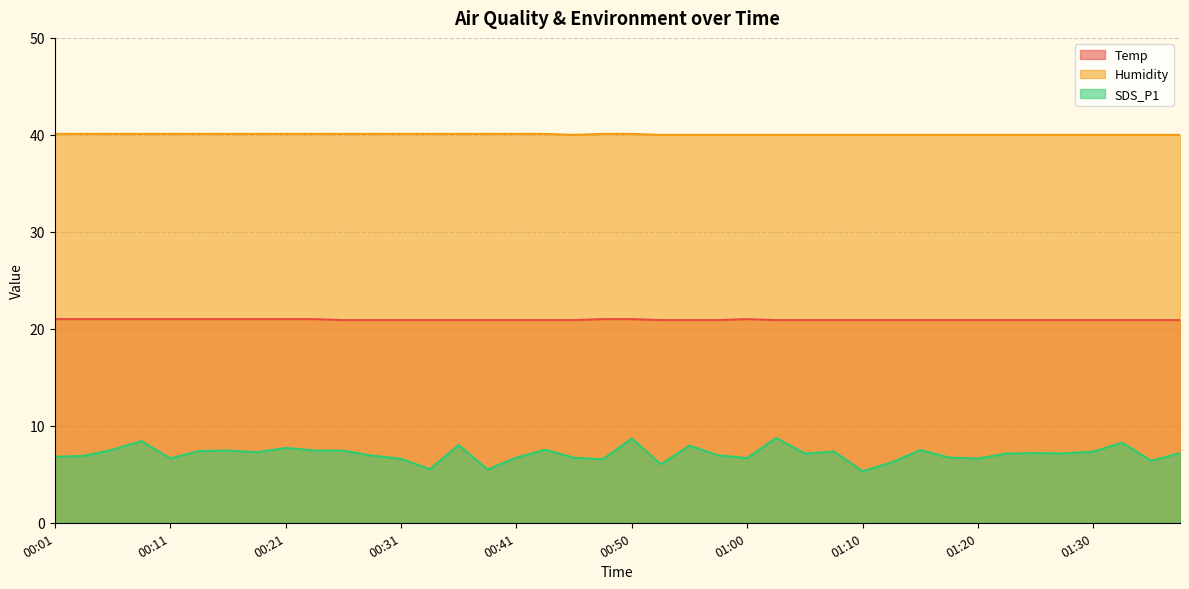

What is the sum of all Temp values?

837.3